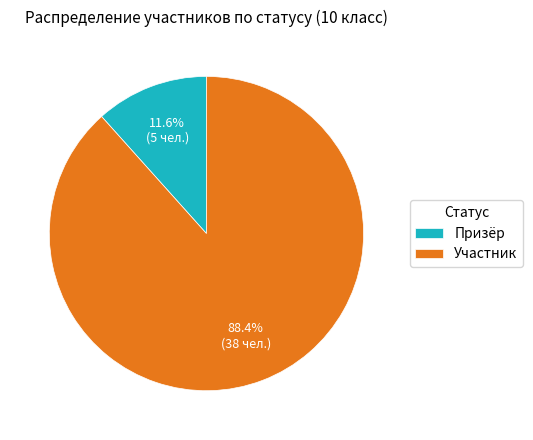

What percentage is NOT represented by Призёр?

88.4%